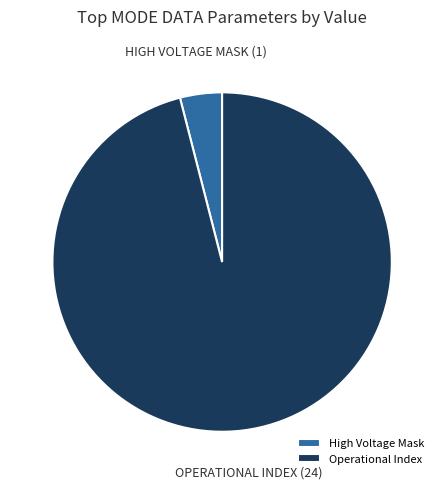

Which category has the biggest portion of the pie?

Operational Index